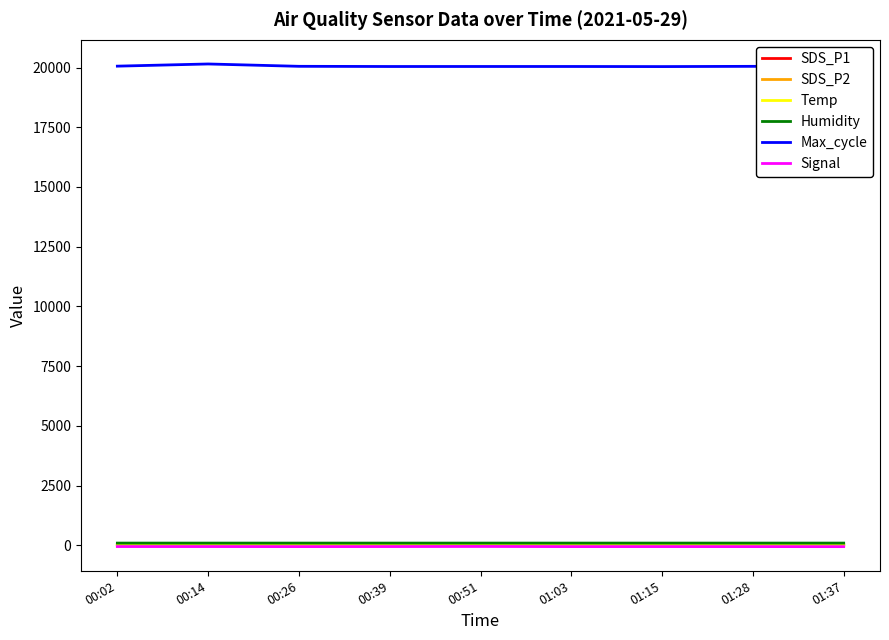

What is the sum of all Humidity values?

816.7